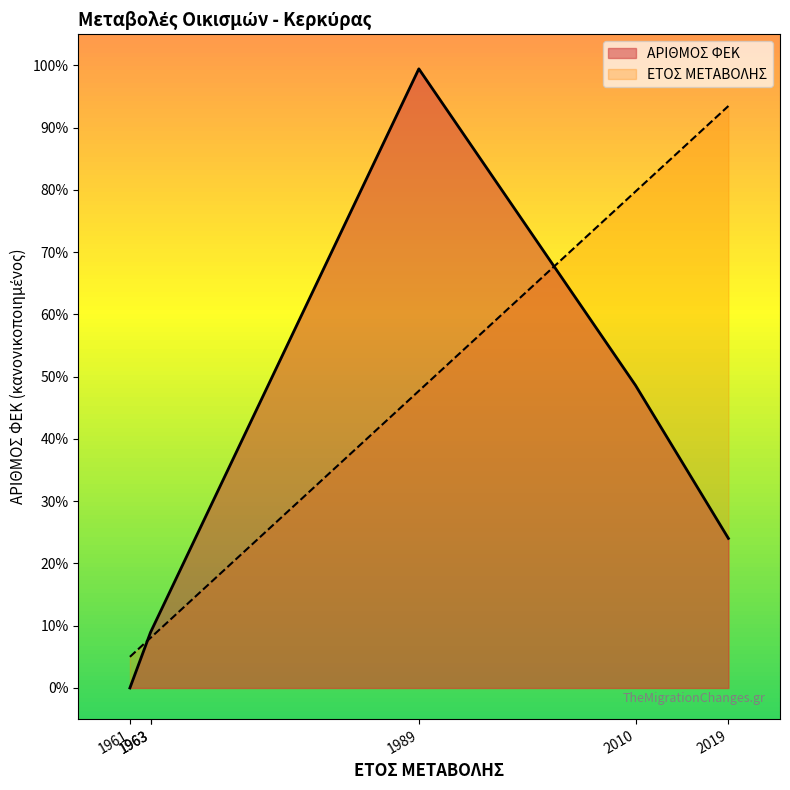

What is the sum of the ΕΤΟΣ ΜΕΤΑΒΟΛΗΣ values at 1963 and 2010?

87.8